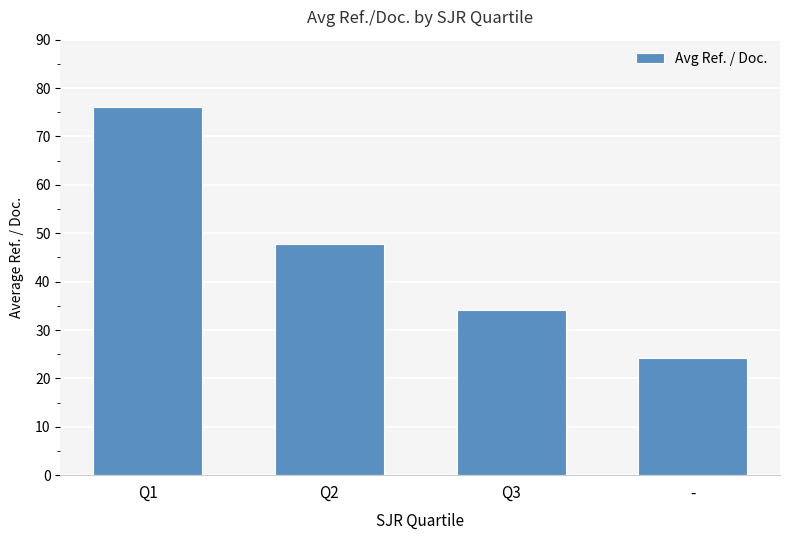

What is the sum of all values?

182.3